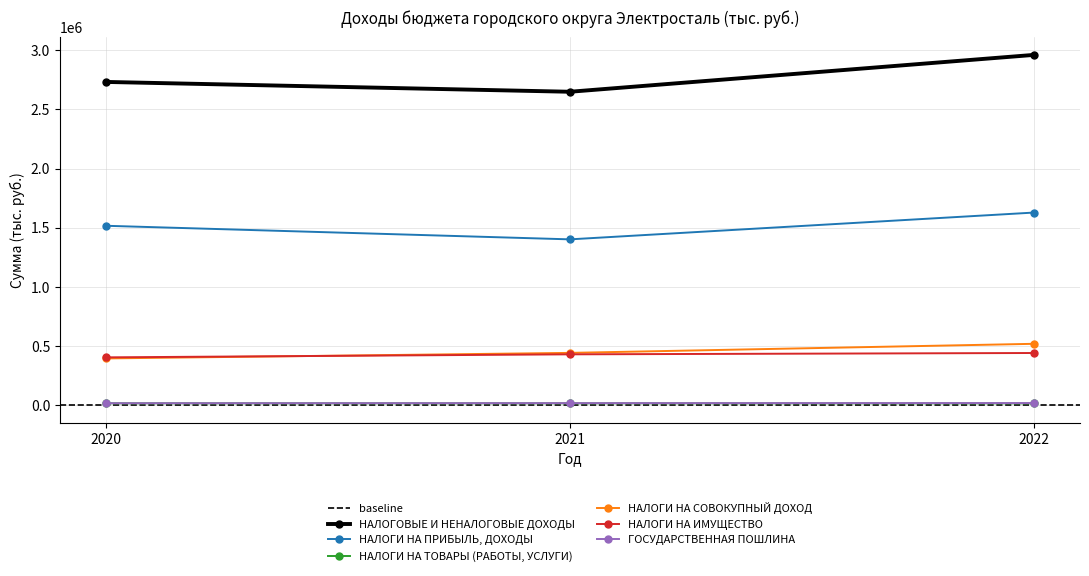

What is the spread (max minus min) of values at 2020?

2715702.6